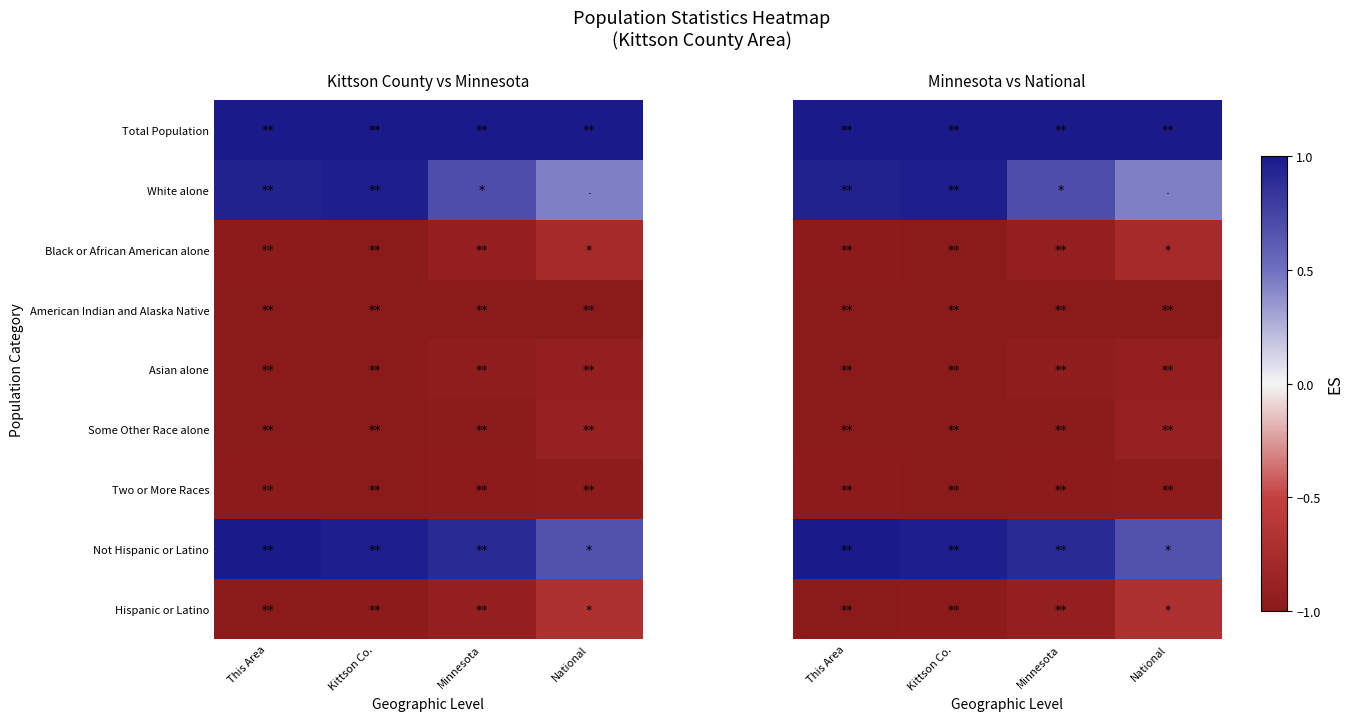

What is the difference between the highest and lowest values at Minnesota?

2.0